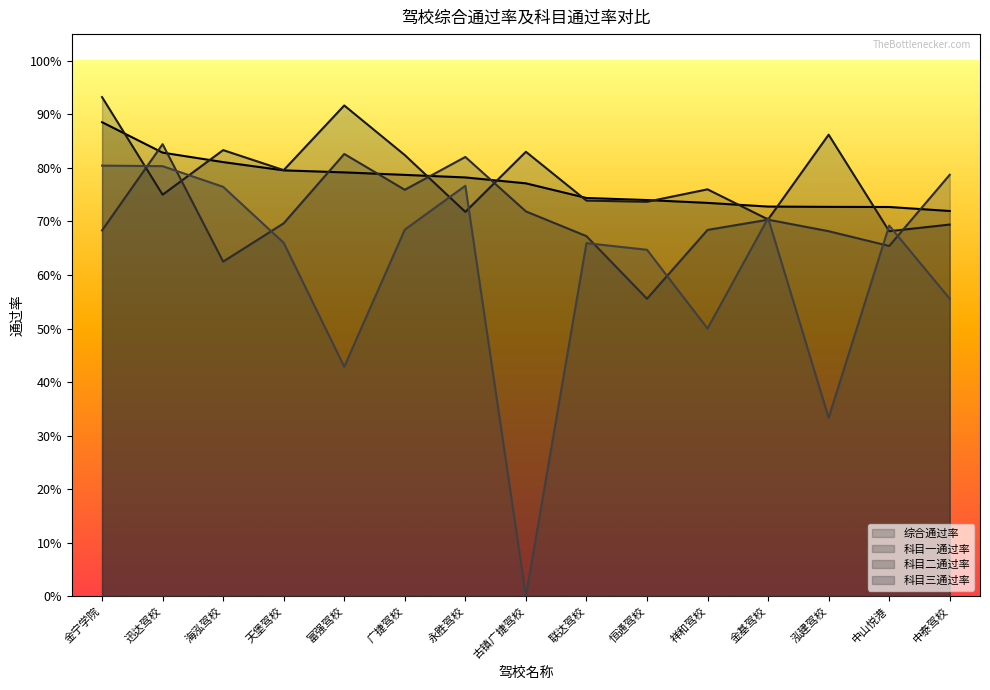

True or false: 科目二通过率 and 科目一通过率 cross at least once.

True